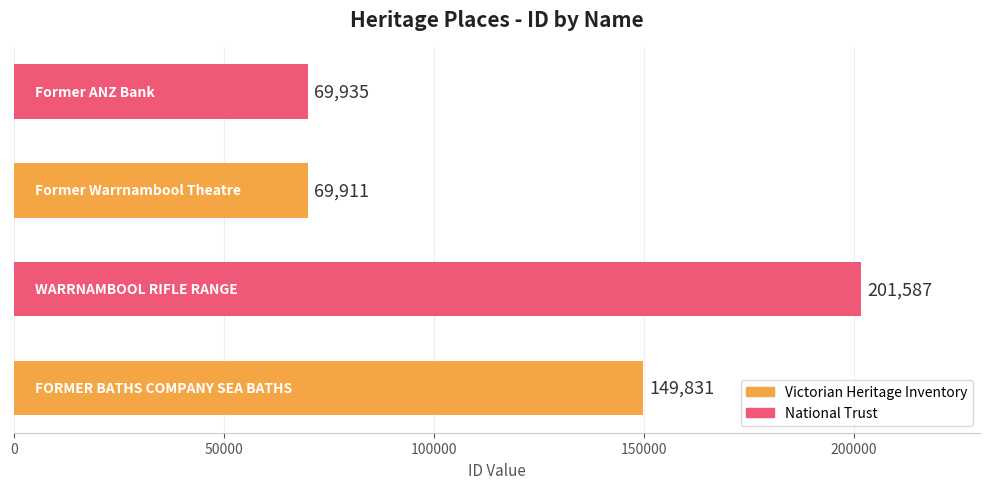

What is the sum of all values?

491264